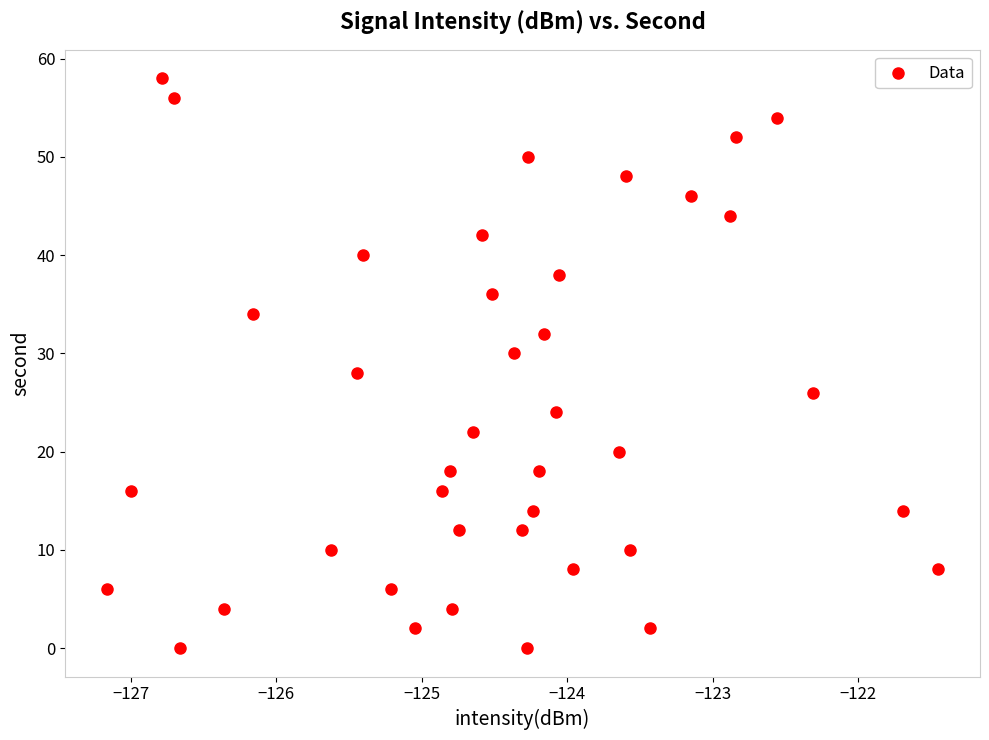

What is the range of Y values (max minus min)?

58